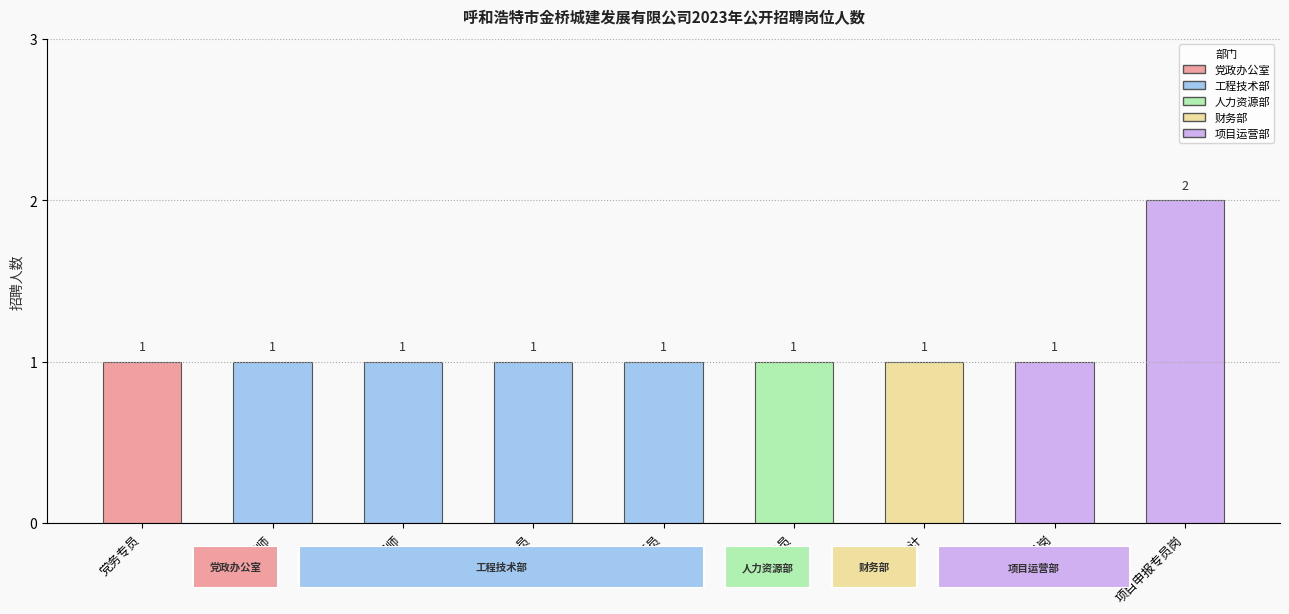

Count the values in the range 1 to 2.

9